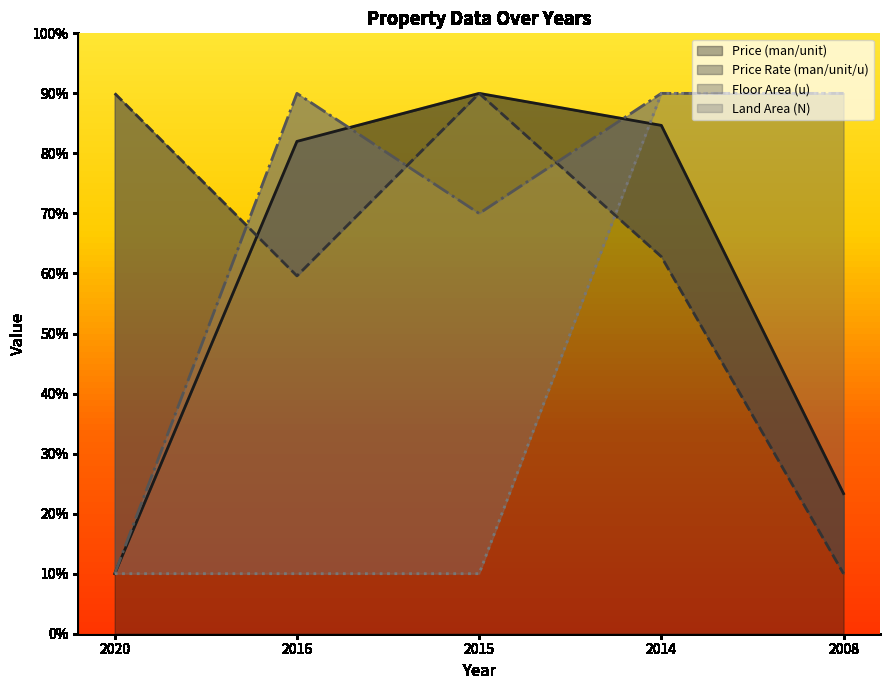

The Price (man/unit) series shows 118.8 at 2016. True or false?

False